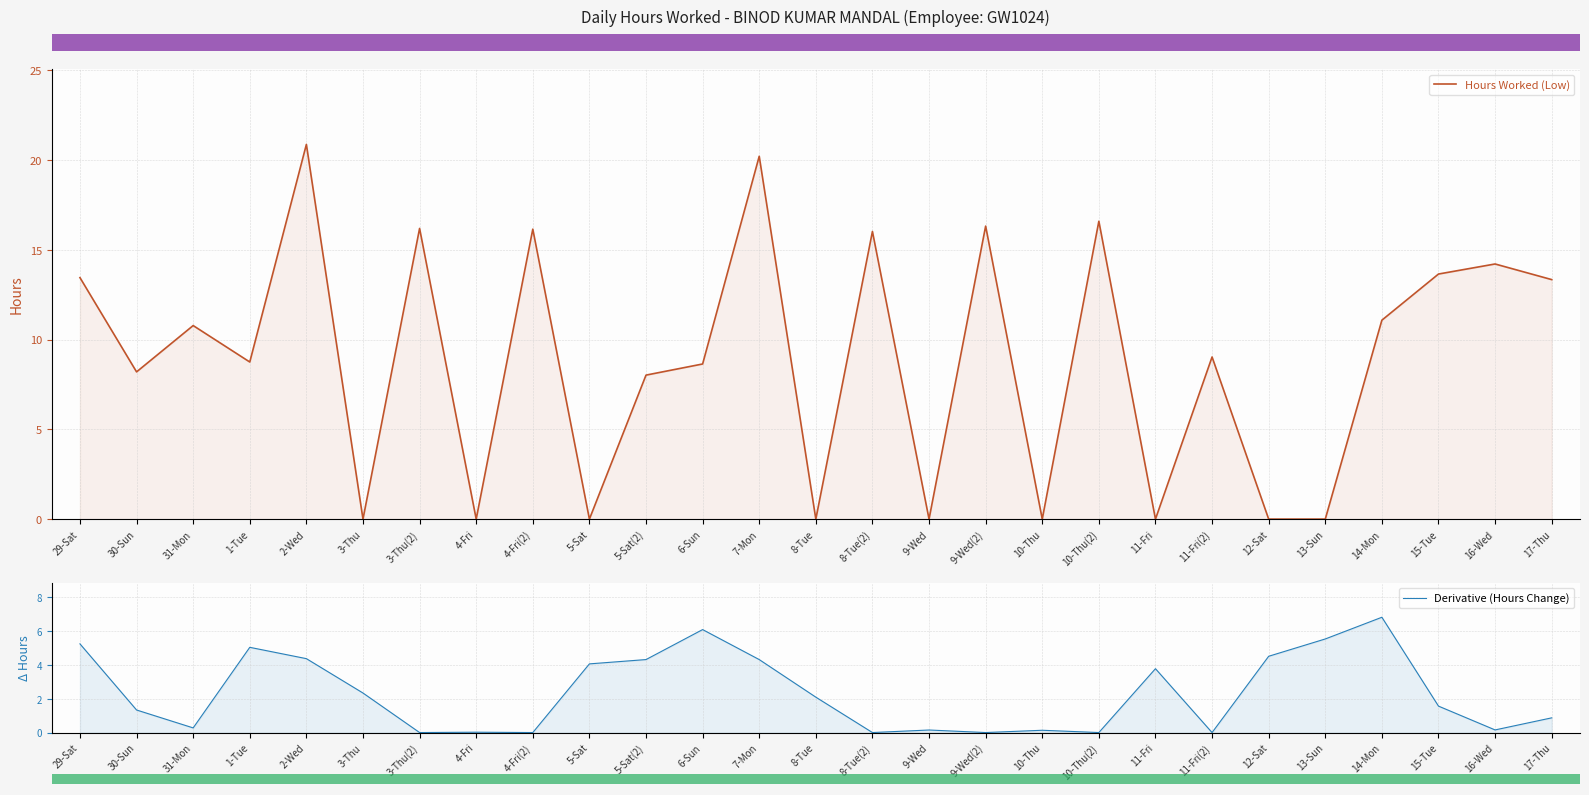

Reading left to right, extract all data points from this chart.

Hours Worked (Low): 13.4	8.2	10.8	8.8	20.9	0.0	16.2	0.0	16.1	0.0	8.0	8.6	20.2	0.0	16.0	0.0	16.3	0.0	16.6	0.0	9.0	0.0	0.0	11.1	13.7	14.2	13.3
Derivative (Hours Change): 5.2	1.3	0.3	5.0	4.4	2.3	0.0	0.0	0.0	4.1	4.3	6.1	4.3	2.1	0.0	0.2	0.0	0.1	0.0	3.8	0.0	4.5	5.5	6.8	1.6	0.2	0.9